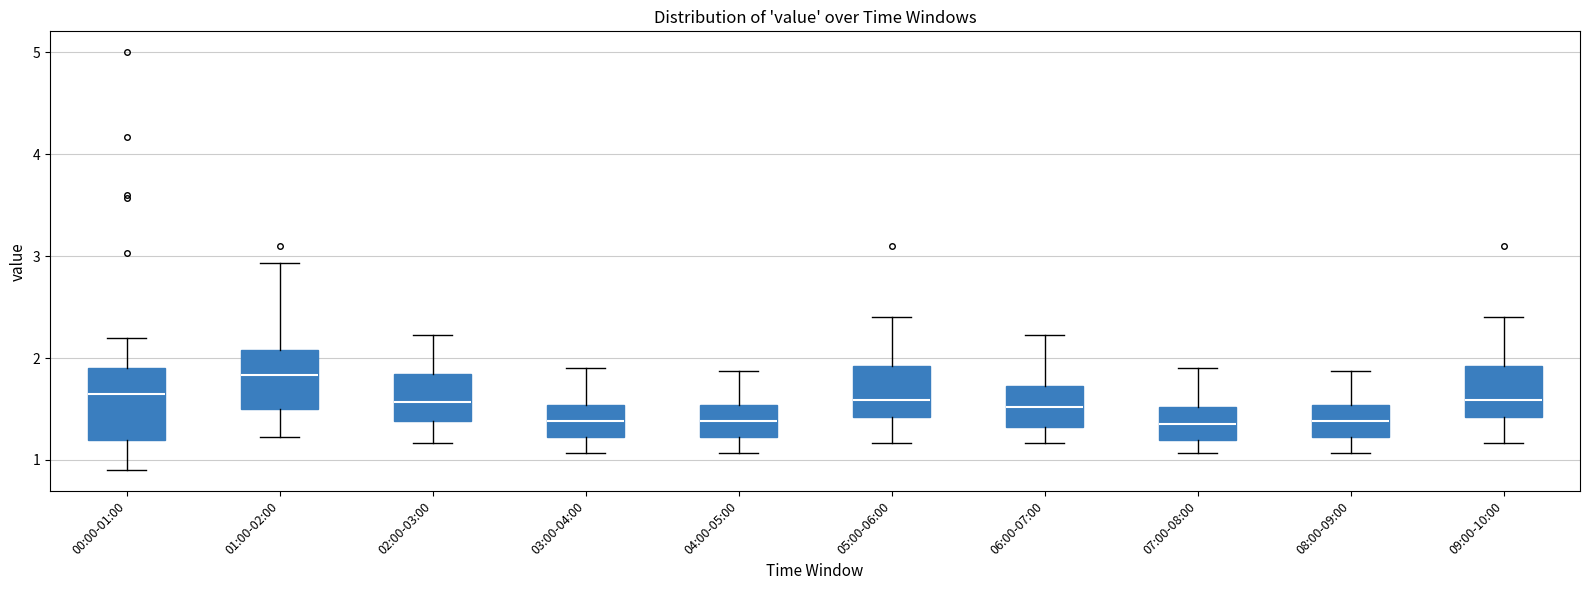

Comparing the boxes themselves (not the whiskers), which one is the tallest?

00:00-01:00